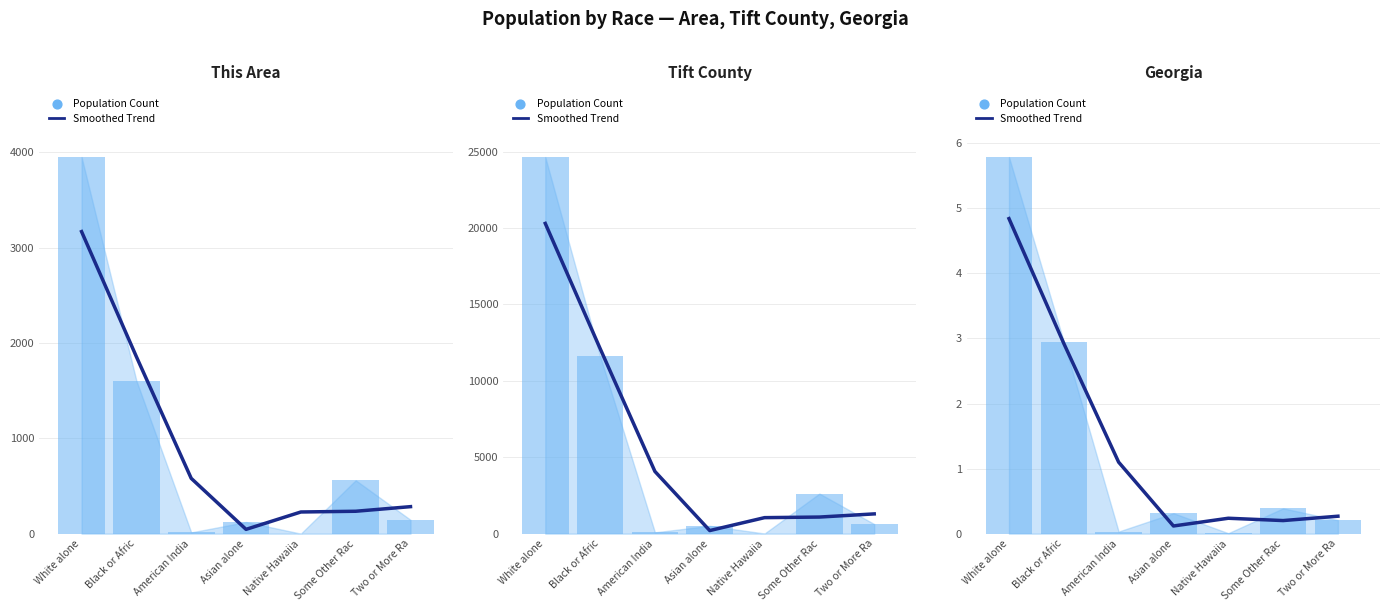

What is the total value across all series at White alone?

10.6